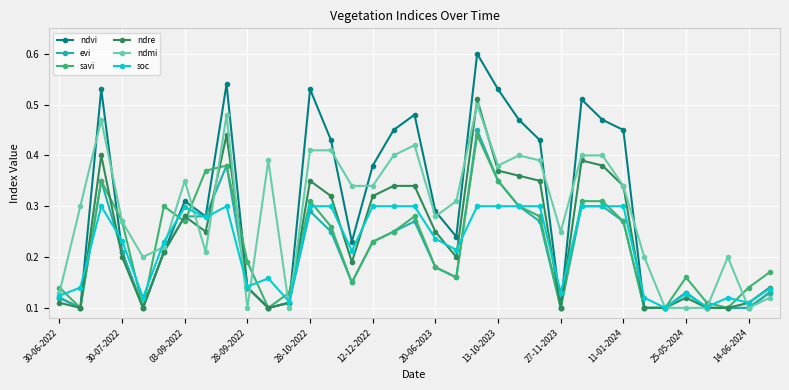

Which series has the largest range (max minus min)?

ndvi